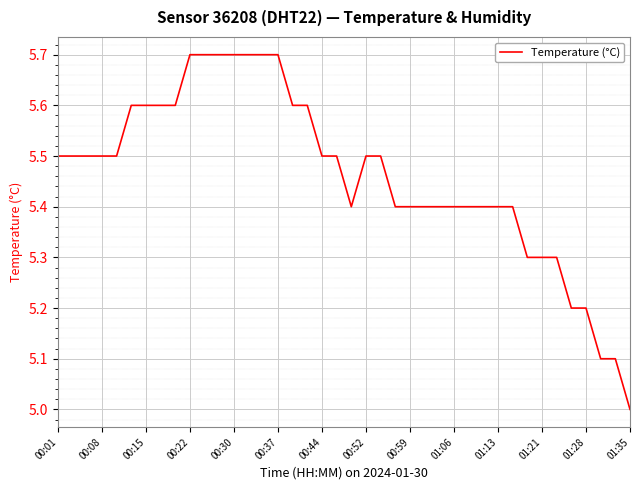

What is the smallest value displayed?

5.0